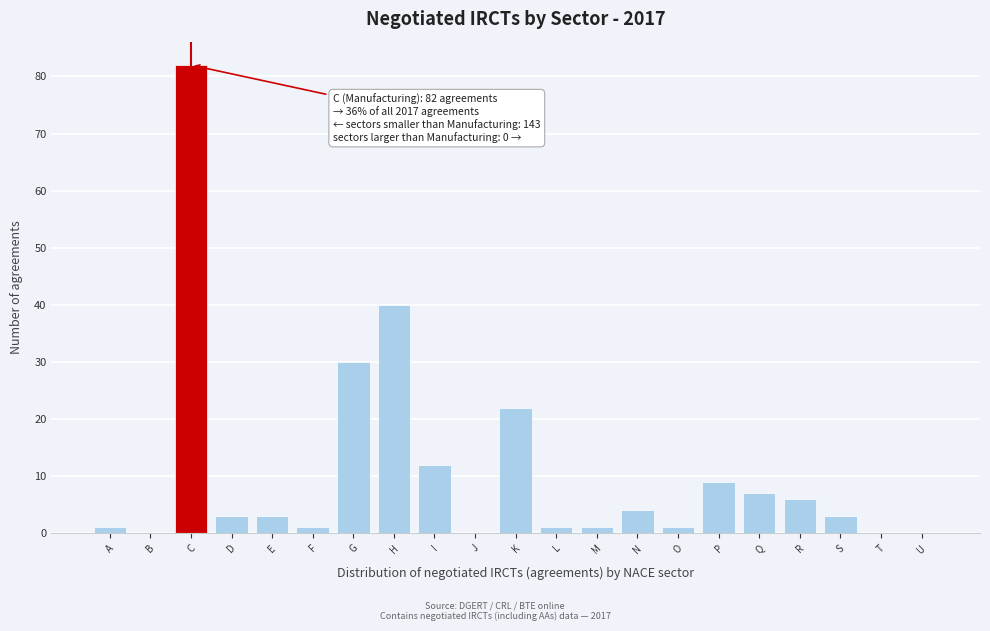

Reading left to right, extract all data points from this chart.

A=1	B=0	C=82	D=3	E=3	F=1	G=30	H=40	I=12	J=0	K=22	L=1	M=1	N=4	O=1	P=9	Q=7	R=6	S=3	T=0	U=0